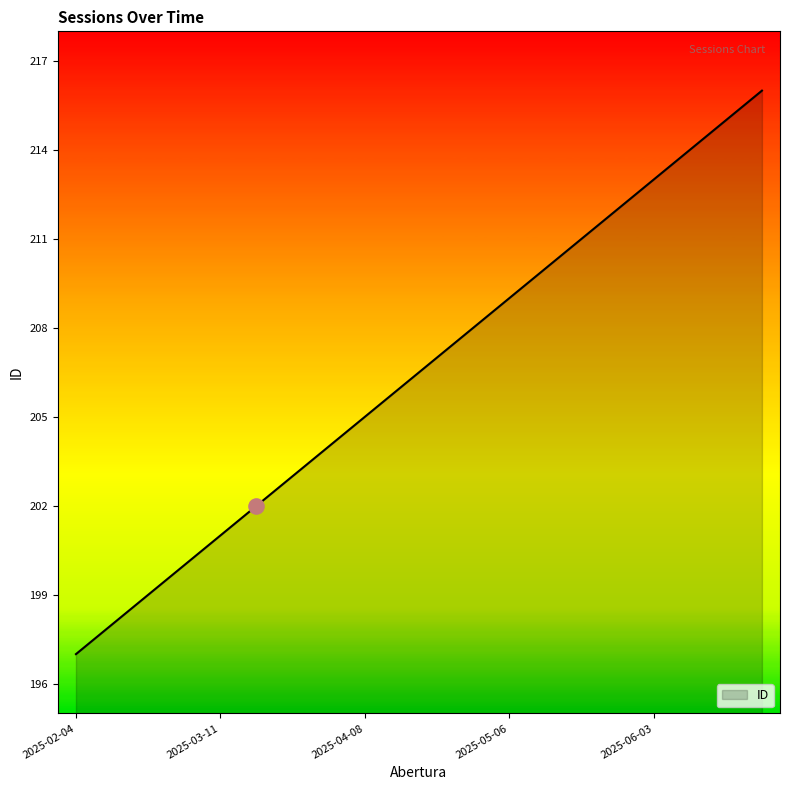

What is the minimum value shown in the chart?

197